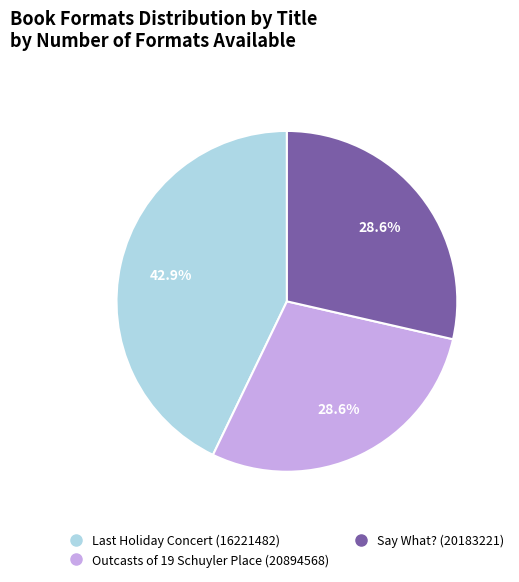

True or false: Outcasts of 19 Schuyler Place (20894568) accounts for 29% of the total.

True